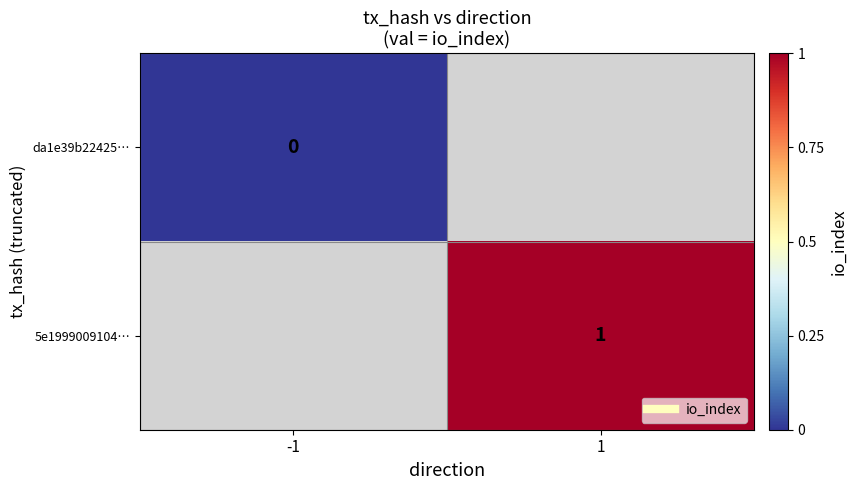

True or false: da1e39b22425… has a value of 0.0 at -1.

True